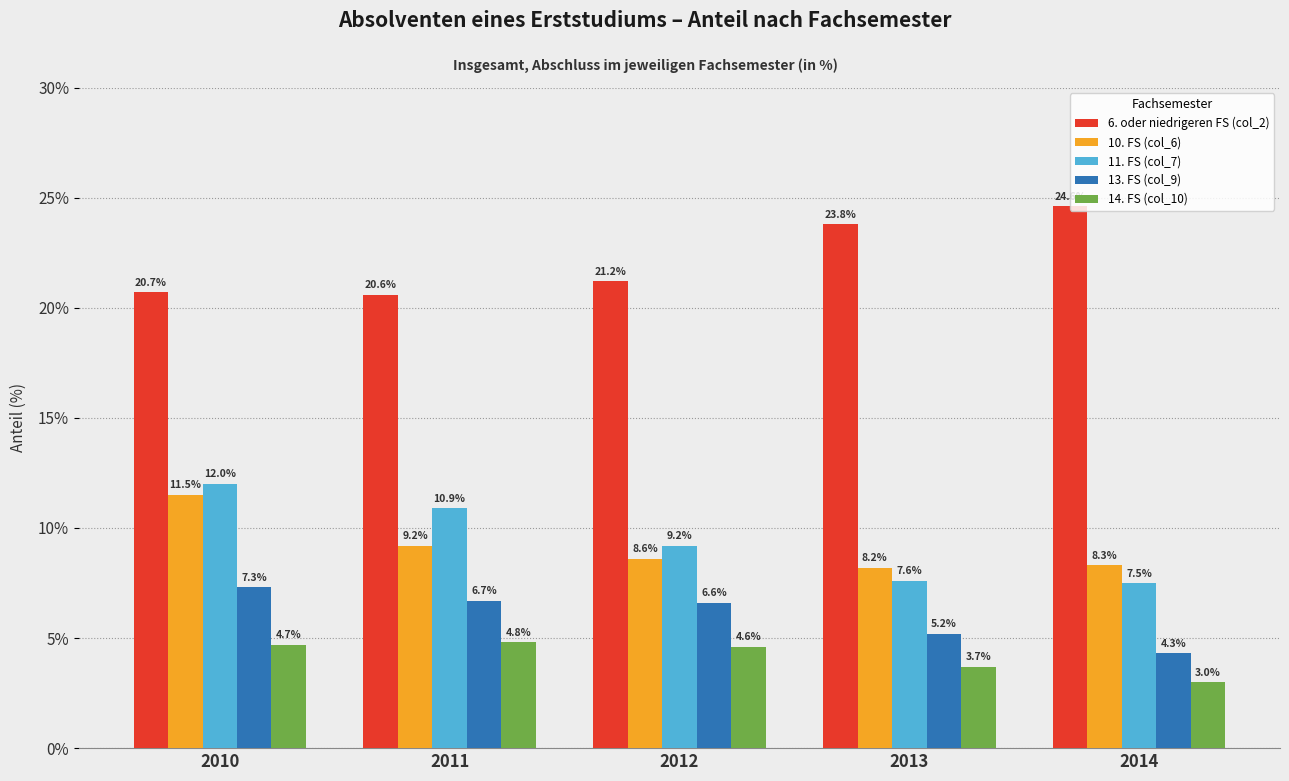

At which category is the sum across all series the highest?

2010